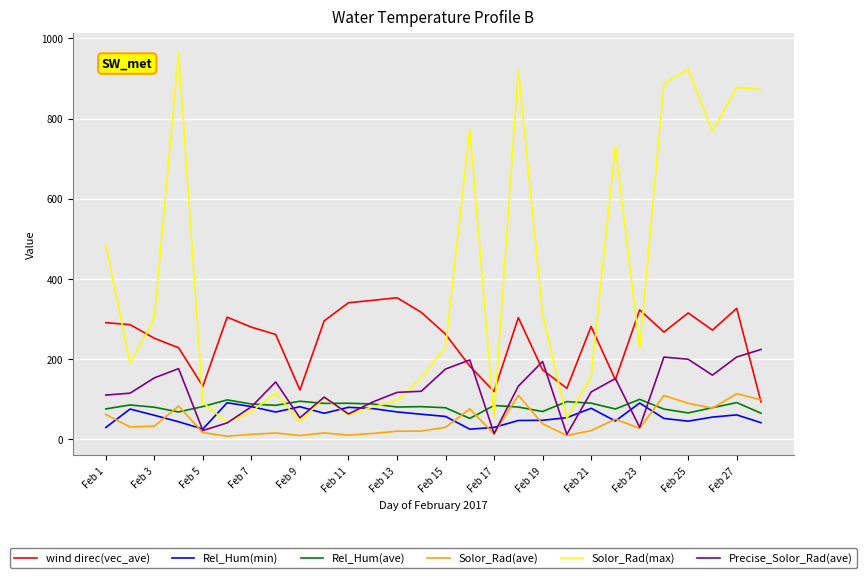

Which series has the largest range (max minus min)?

Solor_Rad(max)